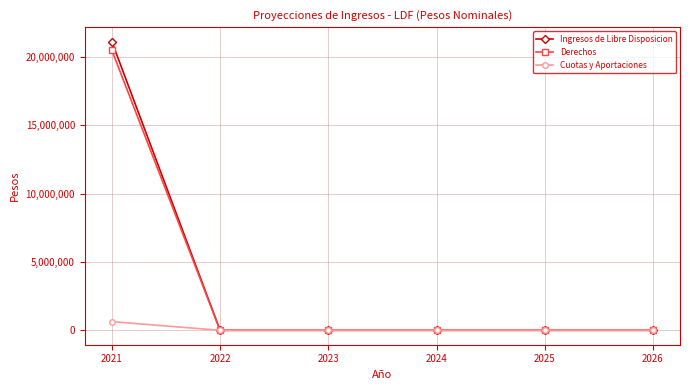

The Cuotas y Aportaciones series shows 0.0 at 2023. True or false?

True